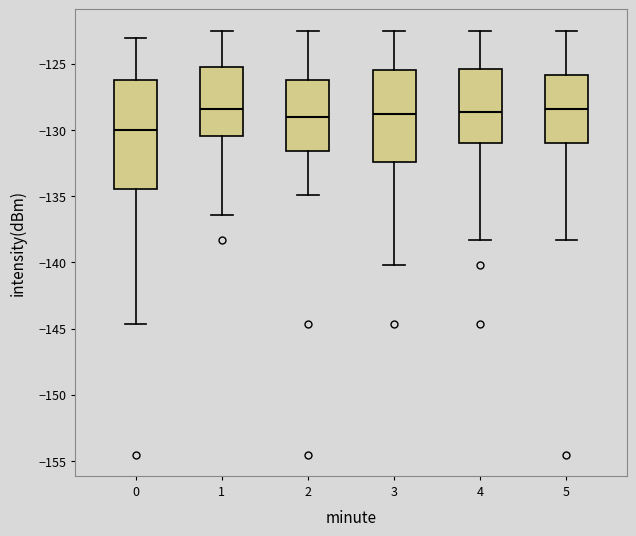

Comparing the boxes themselves (not the whiskers), which one is the tallest?

0